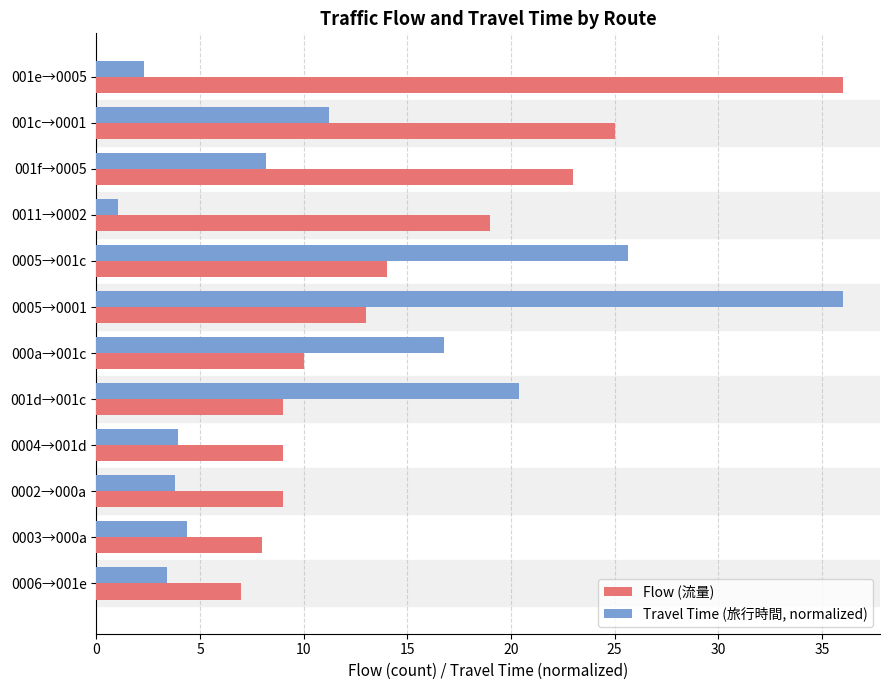

Which series has the widest spread of values?

Travel Time (旅行時間, normalized)